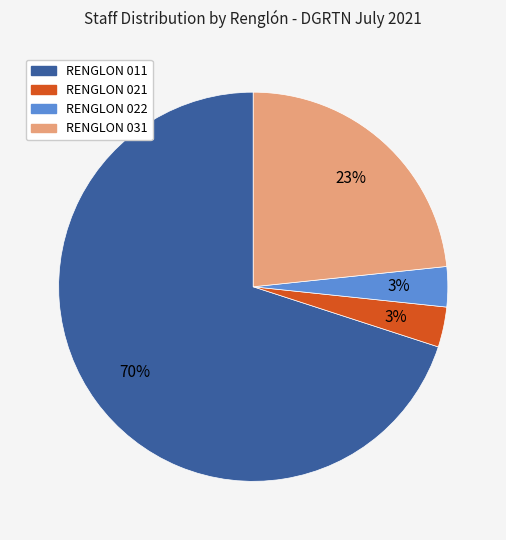

Count the number of slices in the pie.

4